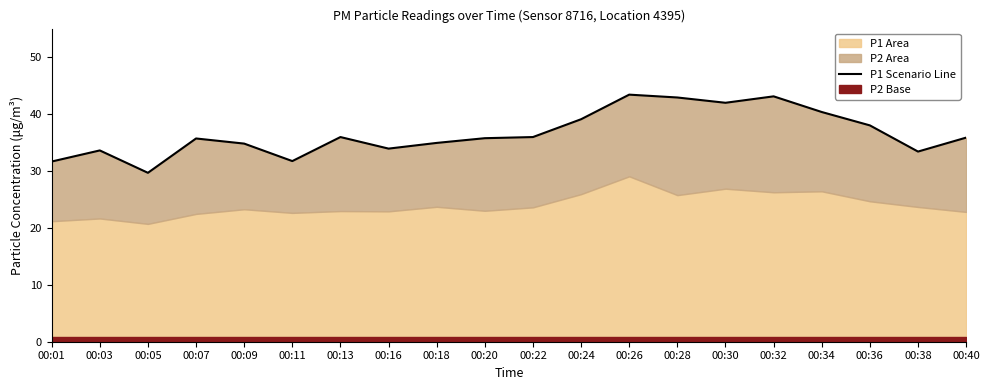

How many values exceed 35?

12